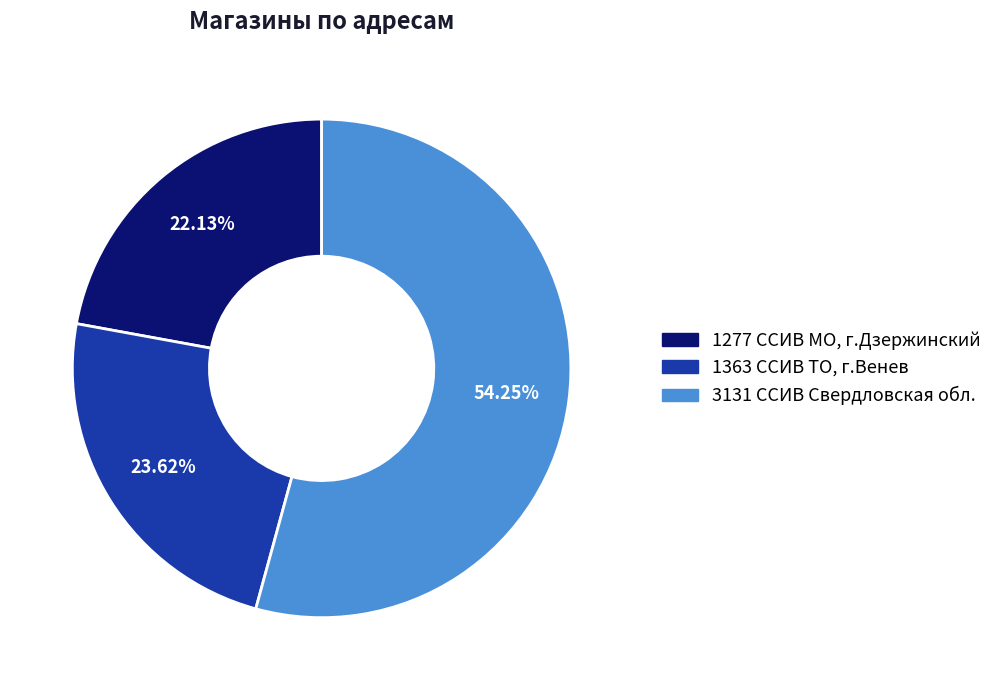

To the nearest percent, what percentage of the pie is 1277 ССИВ МО, г.Дзержинский?

22%